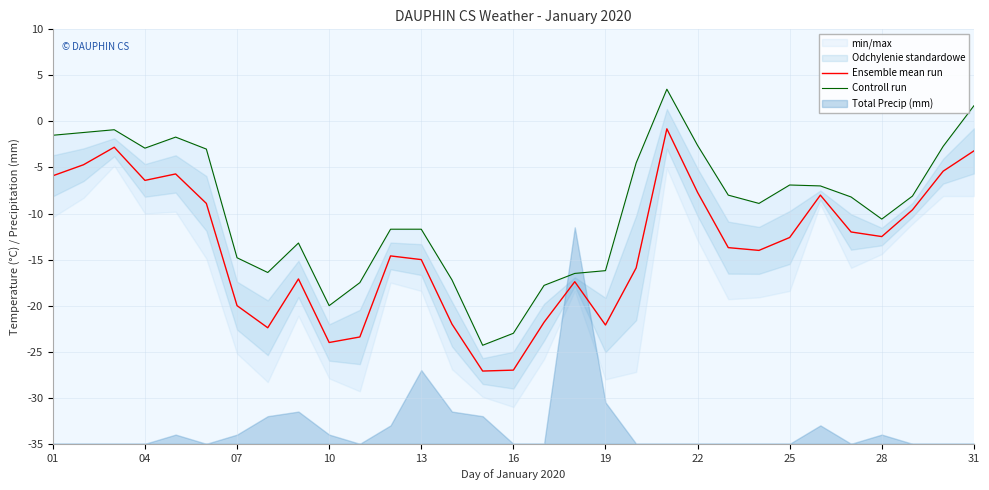

Reading left to right, list all the values displayed in this chart.

Ensemble mean run: -5.9	-4.7	-2.8	-6.4	-5.7	-8.9	-20.0	-22.4	-17.1	-24.0	-23.4	-14.6	-15.0	-22.0	-27.1	-27.0	-21.8	-17.4	-22.1	-15.9	-0.8	-7.7	-13.7	-14.0	-12.6	-8.0	-12.0	-12.5	-9.6	-5.4	-3.2
Controll run: -1.5	-1.2	-0.9	-2.9	-1.7	-3.0	-14.8	-16.4	-13.2	-20.0	-17.5	-11.7	-11.7	-17.2	-24.3	-23.0	-17.8	-16.5	-16.2	-4.5	3.5	-2.6	-8.0	-8.9	-6.9	-7.0	-8.2	-10.6	-8.1	-2.7	1.7